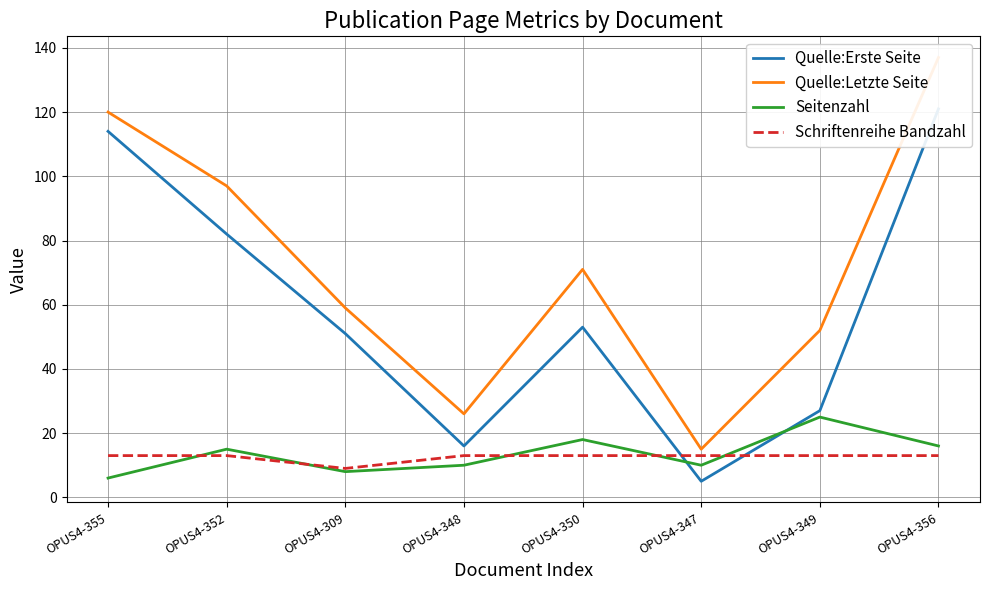

What is the sum of all Schriftenreihe Bandzahl values?

100